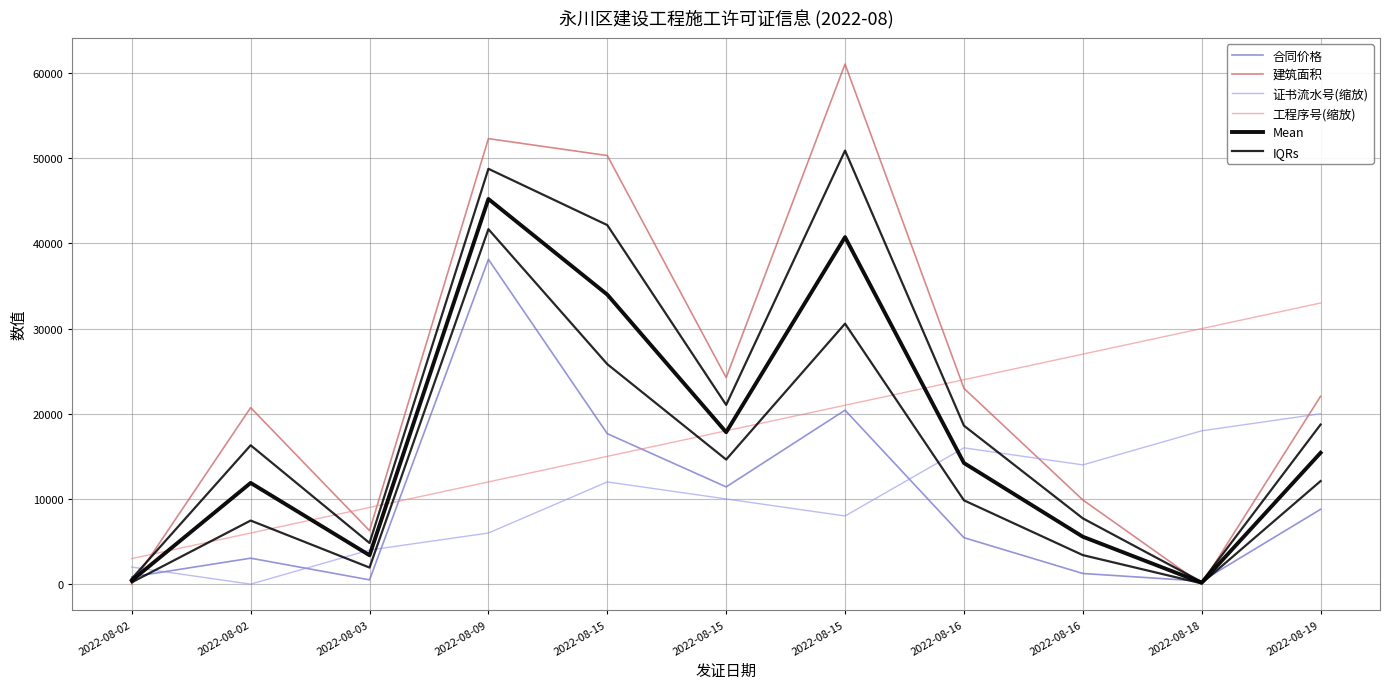

How many intersections are there between 工程序号(缩放) and 合同价格?

2